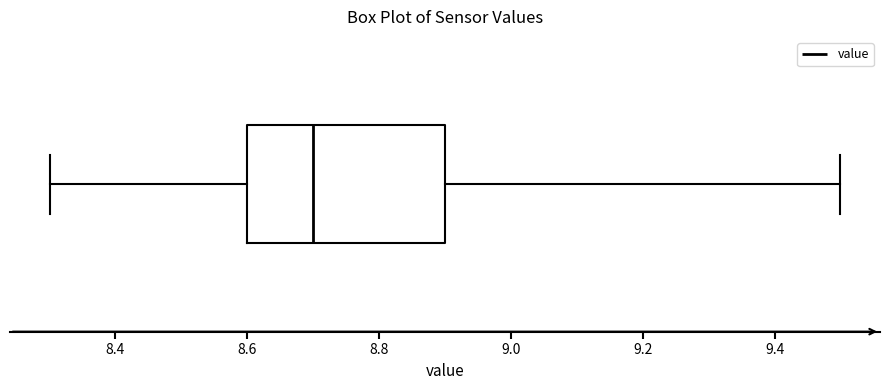

Where is the left edge of the box on the x-axis? The values are not printed on the chart, so give them approximately, as read against the axis.

8.6